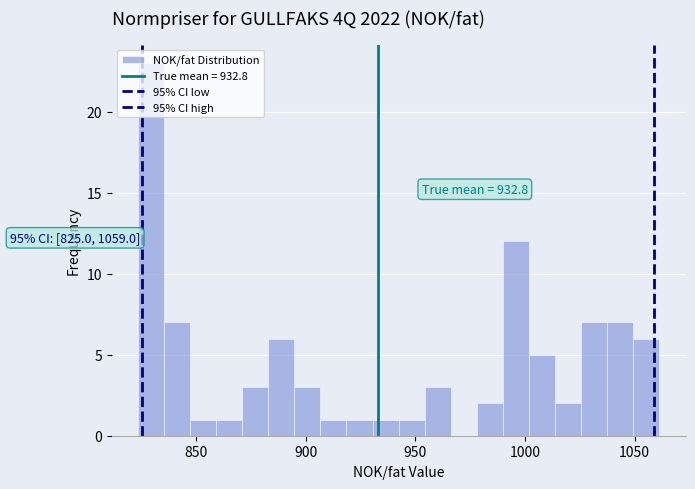

Read against the x-axis, roughly where is the centre of the tallest bar?

830